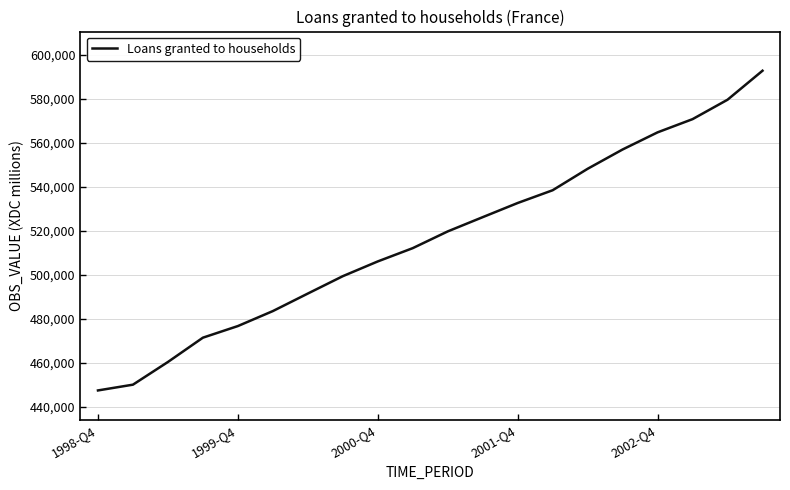

What is the maximum value shown in the chart?

592679